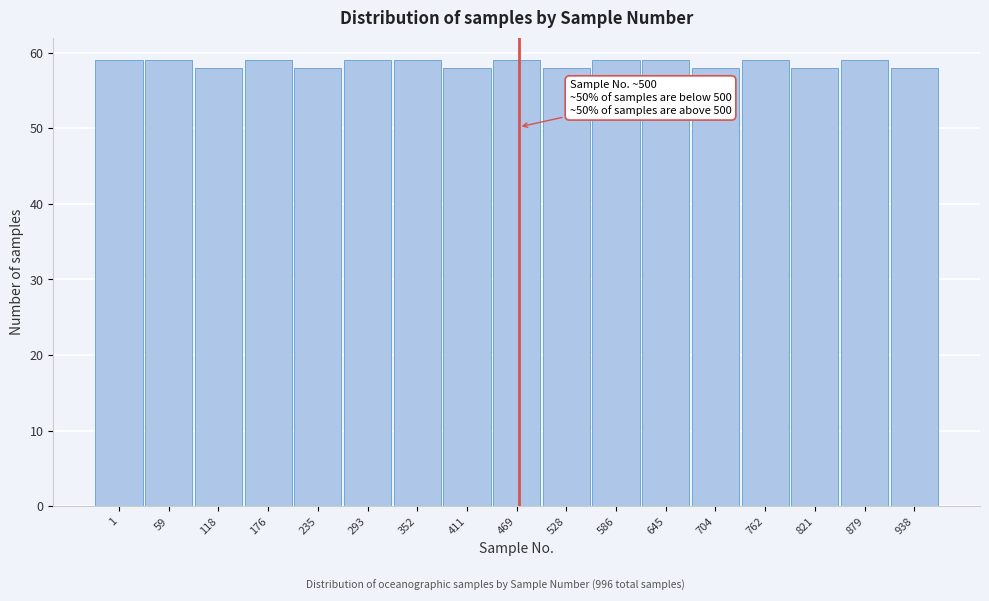

Reading left to right, list all the values displayed in this chart.

59	59	58	59	58	59	59	58	59	58	59	59	58	59	58	59	58